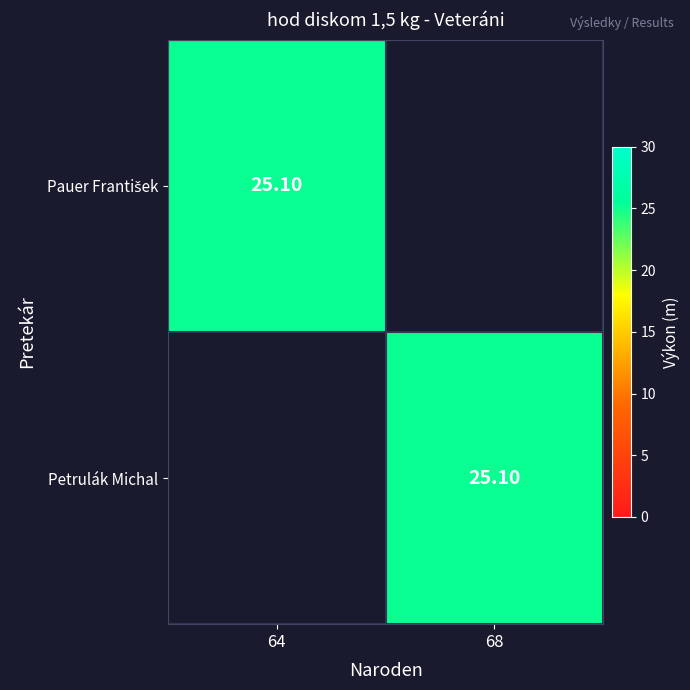

At which category is the sum across all series the highest?

64